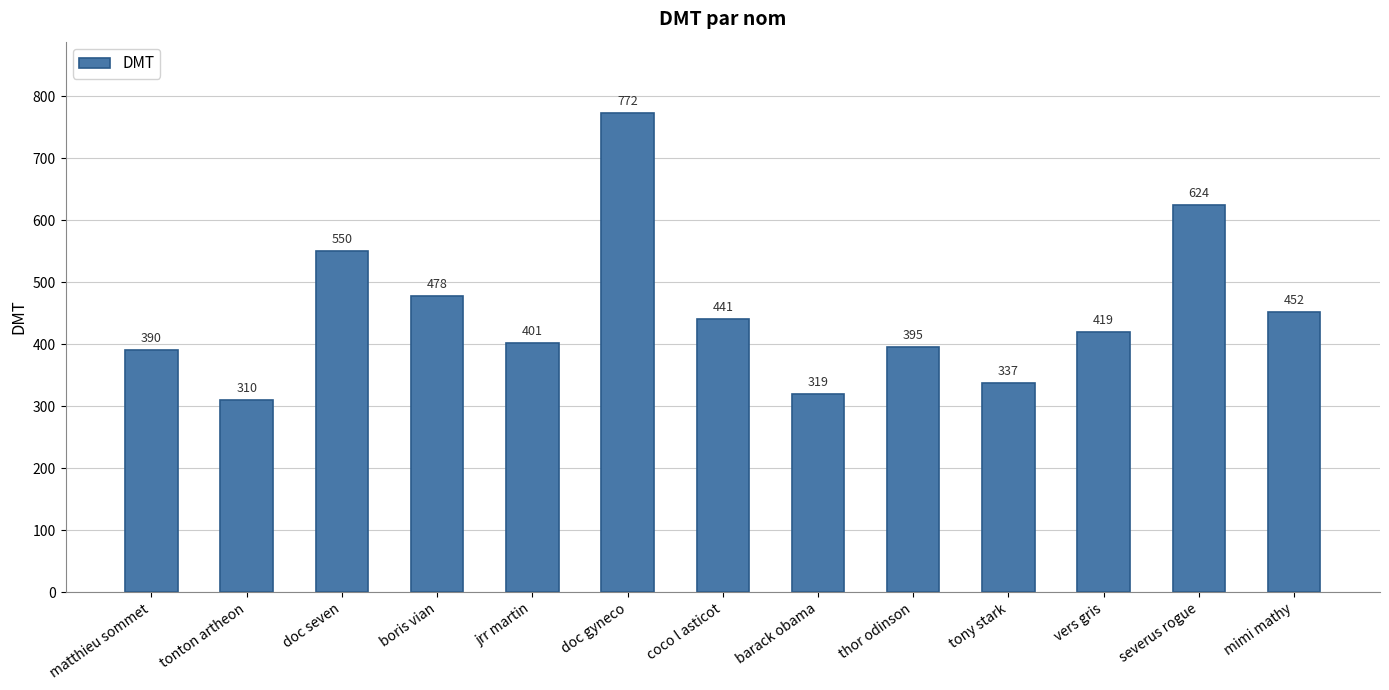

Count the number of categories in the chart.

13